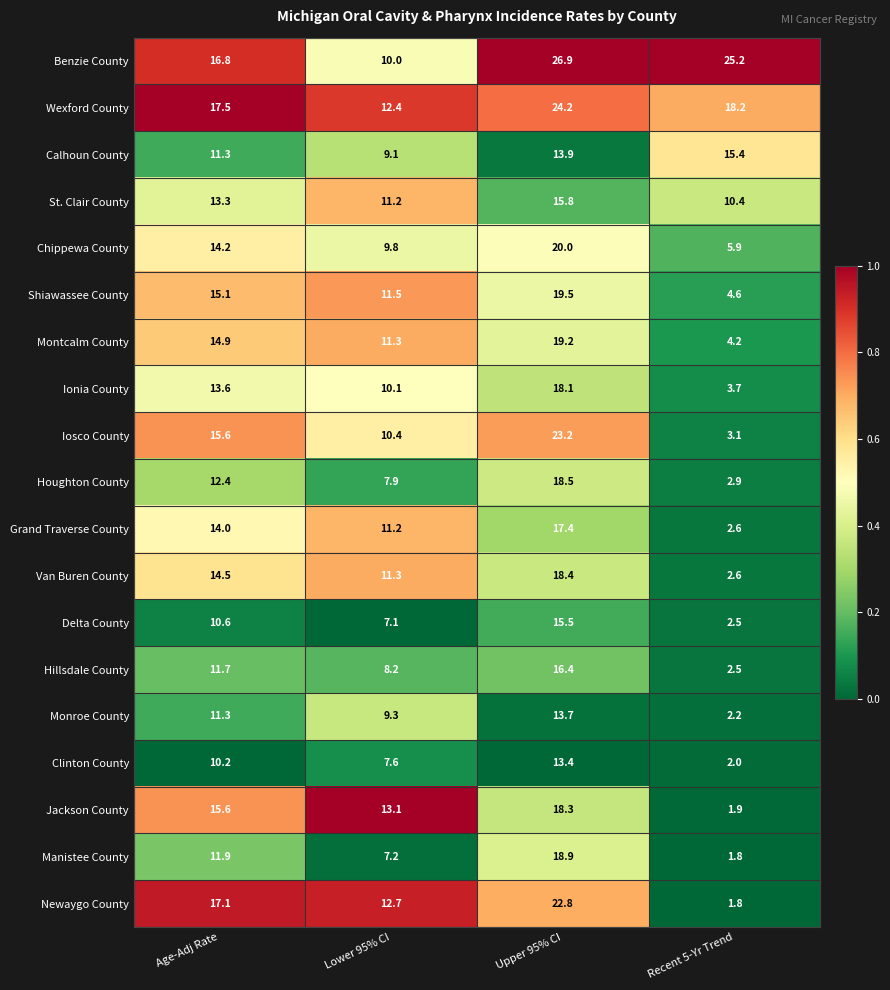

What is the difference between the highest and lowest values at Recent 5-Yr Trend?

23.4